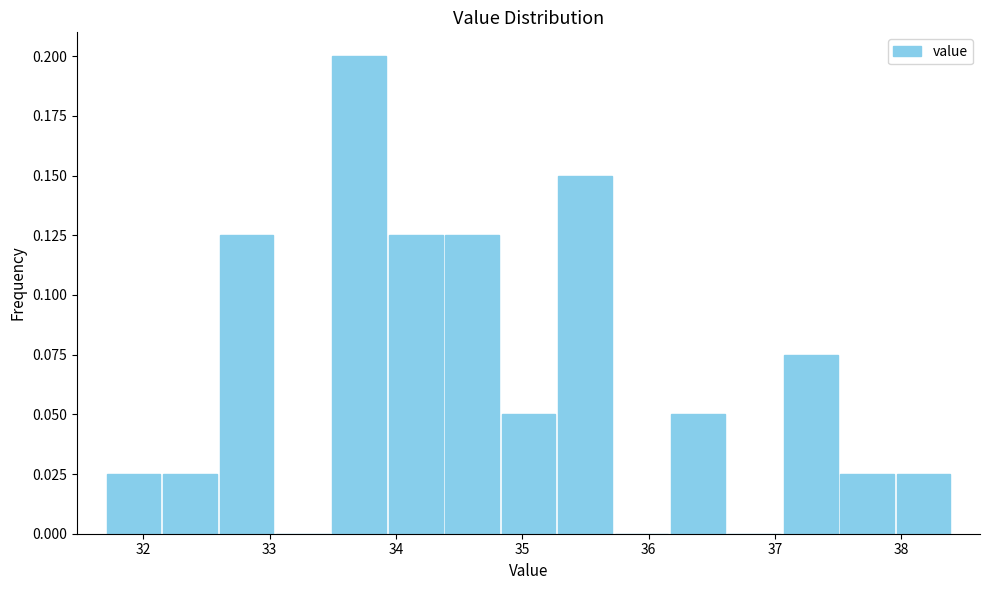

How tall is the bar that spans 37.5 to 38.0 on the x-axis? Neither the bar edges nor the heights are printed on the chart, so give them approximately, as read against the axes.

0.025